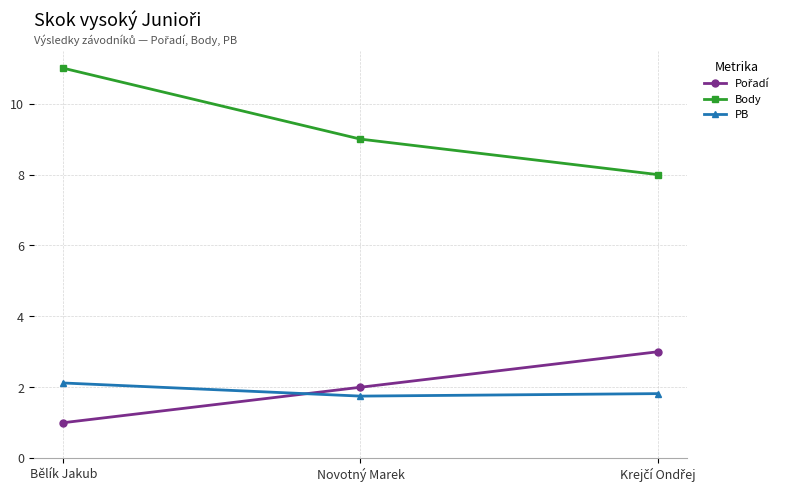

At which label does Body first exceed 9?

Bělík Jakub